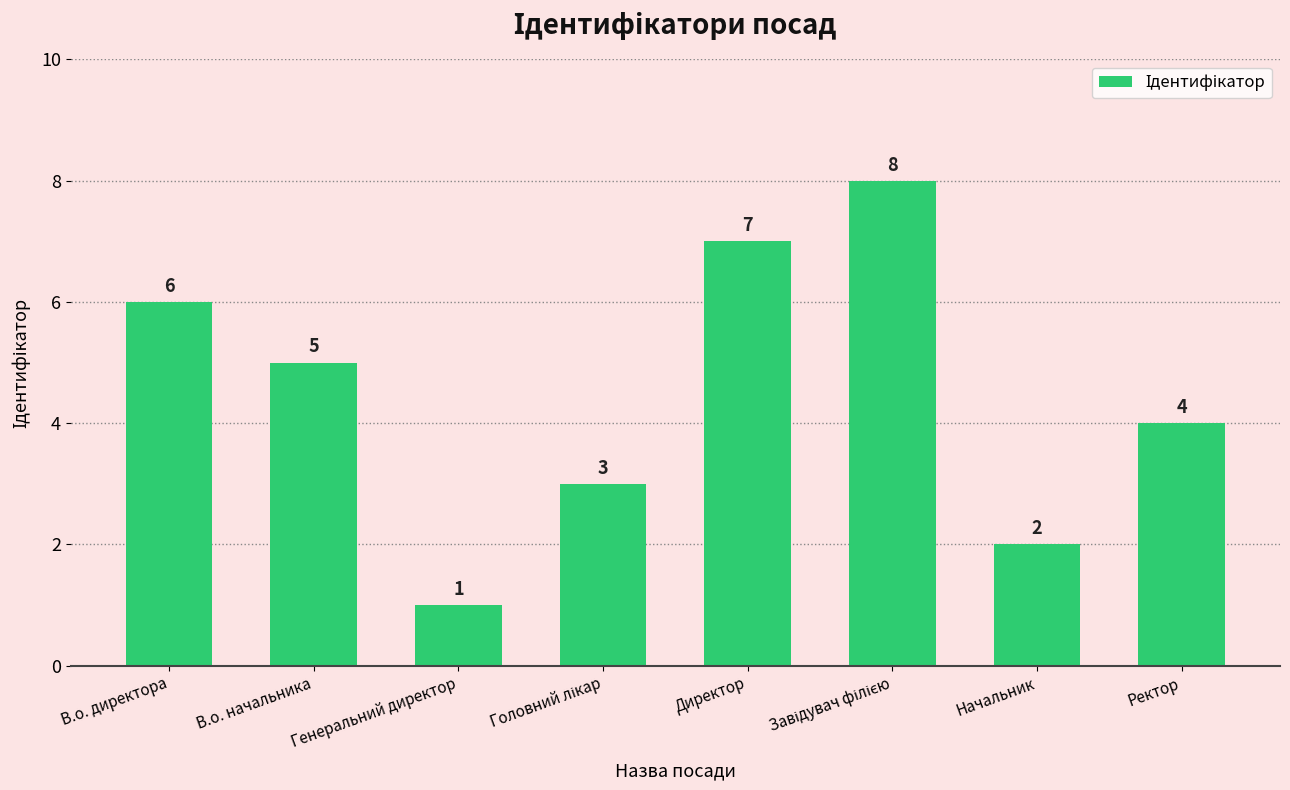

What is the value of the 6th bar from the left?

8